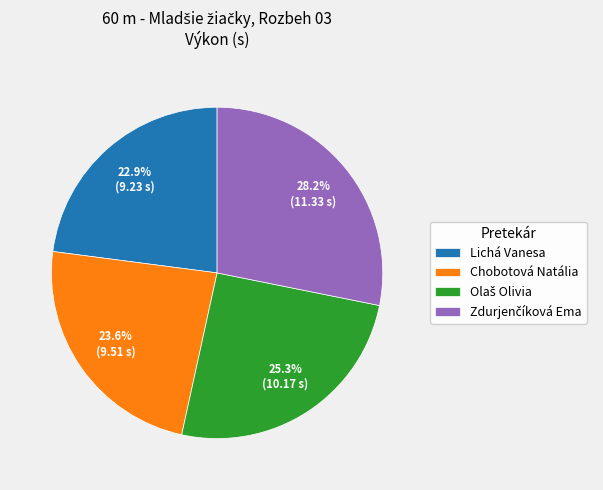

To the nearest percent, what percentage of the pie is Chobotová Natália?

24%